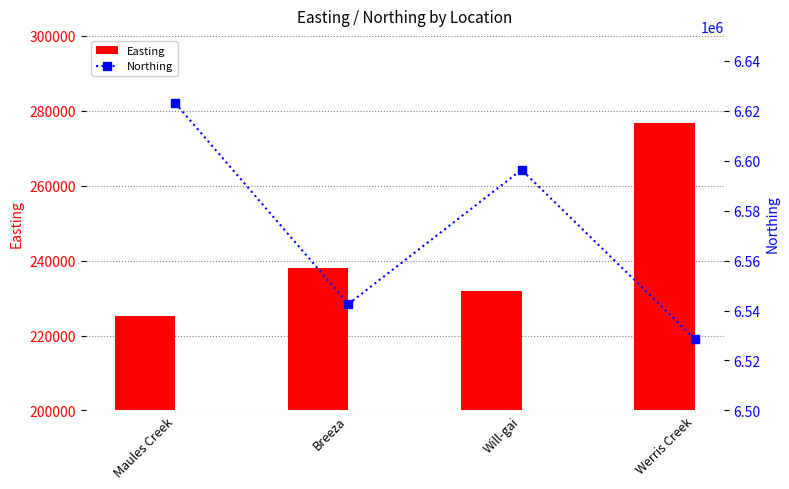

Is it true that Northing equals 6528734 at Werris Creek?

True